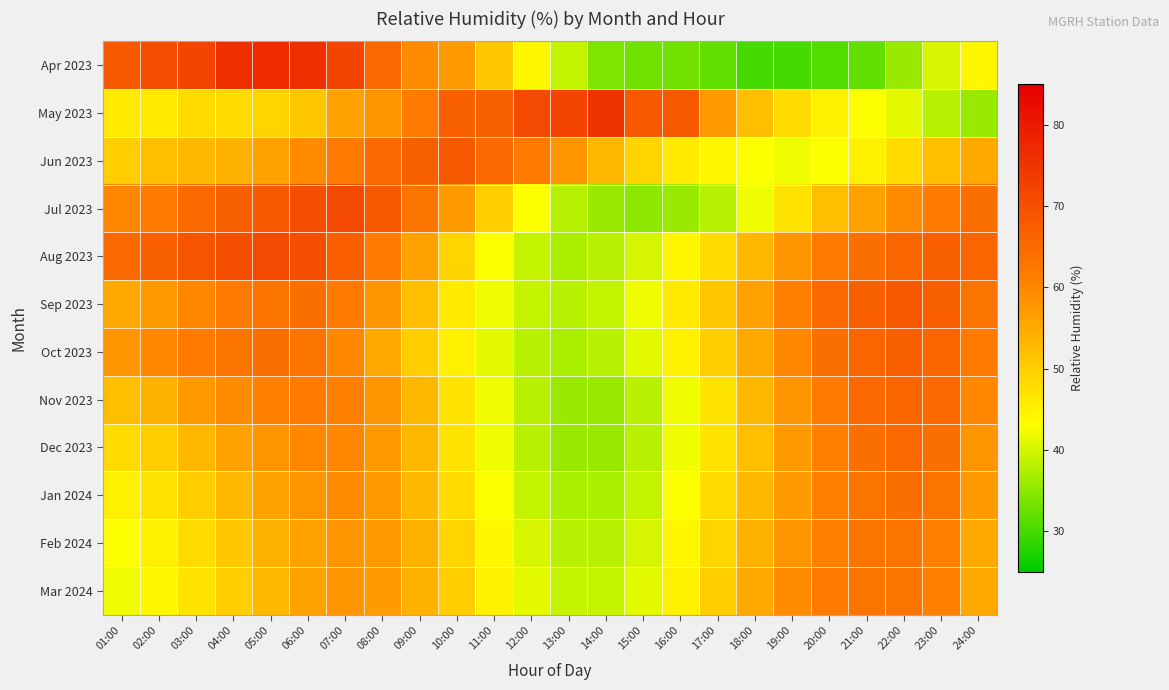

Reading right to left, extract all data points from this chart.

Apr 2023: 24:00=44	23:00=40	22:00=36	21:00=32	20:00=31	19:00=30	18:00=30	17:00=32	16:00=33	15:00=33	14:00=34	13:00=39	12:00=44	11:00=51	10:00=57	09:00=59	08:00=65	07:00=72	06:00=76	05:00=77	04:00=76	03:00=72	02:00=70	01:00=68
May 2023: 24:00=36	23:00=38	22:00=41	21:00=43	20:00=45	19:00=48	18:00=52	17:00=57	16:00=68	15:00=68	14:00=75	13:00=72	12:00=71	11:00=67	10:00=67	09:00=62	08:00=58	07:00=56	06:00=51	05:00=49	04:00=48	03:00=48	02:00=46	01:00=46
Jun 2023: 24:00=55	23:00=52	22:00=48	21:00=45	20:00=43	19:00=42	18:00=43	17:00=44	16:00=46	15:00=49	14:00=53	13:00=58	12:00=62	11:00=65	10:00=68	09:00=67	08:00=65	07:00=62	06:00=59	05:00=56	04:00=54	03:00=53	02:00=52	01:00=50
Jul 2023: 24:00=64	23:00=62	22:00=59	21:00=56	20:00=52	19:00=47	18:00=42	17:00=38	16:00=36	15:00=35	14:00=36	13:00=38	12:00=43	11:00=50	10:00=57	09:00=63	08:00=68	07:00=71	06:00=70	05:00=68	04:00=67	03:00=65	02:00=62	01:00=60
Aug 2023: 24:00=66	23:00=67	22:00=66	21:00=64	20:00=62	19:00=58	18:00=53	17:00=48	16:00=44	15:00=40	14:00=38	13:00=37	12:00=39	11:00=43	10:00=49	09:00=56	08:00=62	07:00=67	06:00=70	05:00=71	04:00=70	03:00=69	02:00=67	01:00=65
Sep 2023: 24:00=63	23:00=67	22:00=68	21:00=67	20:00=65	19:00=61	18:00=56	17:00=51	16:00=46	15:00=42	14:00=39	13:00=38	12:00=39	11:00=42	10:00=46	09:00=52	08:00=58	07:00=62	06:00=64	05:00=63	04:00=62	03:00=60	02:00=57	01:00=55
Oct 2023: 24:00=62	23:00=66	22:00=67	21:00=66	20:00=64	19:00=60	18:00=55	17:00=50	16:00=45	15:00=41	14:00=38	13:00=37	12:00=38	11:00=41	10:00=45	09:00=50	08:00=55	07:00=60	06:00=63	05:00=64	04:00=63	03:00=62	02:00=60	01:00=58
Nov 2023: 24:00=60	23:00=65	22:00=66	21:00=65	20:00=62	19:00=58	18:00=53	17:00=47	16:00=42	15:00=38	14:00=36	13:00=36	12:00=38	11:00=42	10:00=47	09:00=53	08:00=58	07:00=61	06:00=62	05:00=61	04:00=59	03:00=57	02:00=54	01:00=52
Dec 2023: 24:00=58	23:00=64	22:00=65	21:00=64	20:00=61	19:00=57	18:00=52	17:00=47	16:00=42	15:00=38	14:00=36	13:00=36	12:00=38	11:00=42	10:00=47	09:00=53	08:00=57	07:00=60	06:00=60	05:00=58	04:00=56	03:00=53	02:00=50	01:00=48
Jan 2024: 24:00=57	23:00=63	22:00=64	21:00=63	20:00=61	19:00=57	18:00=53	17:00=48	16:00=43	15:00=39	14:00=37	13:00=37	12:00=39	11:00=43	10:00=48	09:00=53	08:00=57	07:00=59	06:00=58	05:00=56	04:00=53	03:00=50	02:00=47	01:00=45
Feb 2024: 24:00=55	23:00=61	22:00=63	21:00=63	20:00=61	19:00=58	18:00=54	17:00=49	16:00=44	15:00=40	14:00=38	13:00=38	12:00=40	11:00=44	10:00=49	09:00=54	08:00=57	07:00=58	06:00=56	05:00=54	04:00=51	03:00=48	02:00=45	01:00=43
Mar 2024: 24:00=55	23:00=61	22:00=63	21:00=63	20:00=62	19:00=59	18:00=55	17:00=50	16:00=45	15:00=41	14:00=39	13:00=39	12:00=41	11:00=45	10:00=50	09:00=54	08:00=57	07:00=58	06:00=56	05:00=53	04:00=50	03:00=47	02:00=44	01:00=42